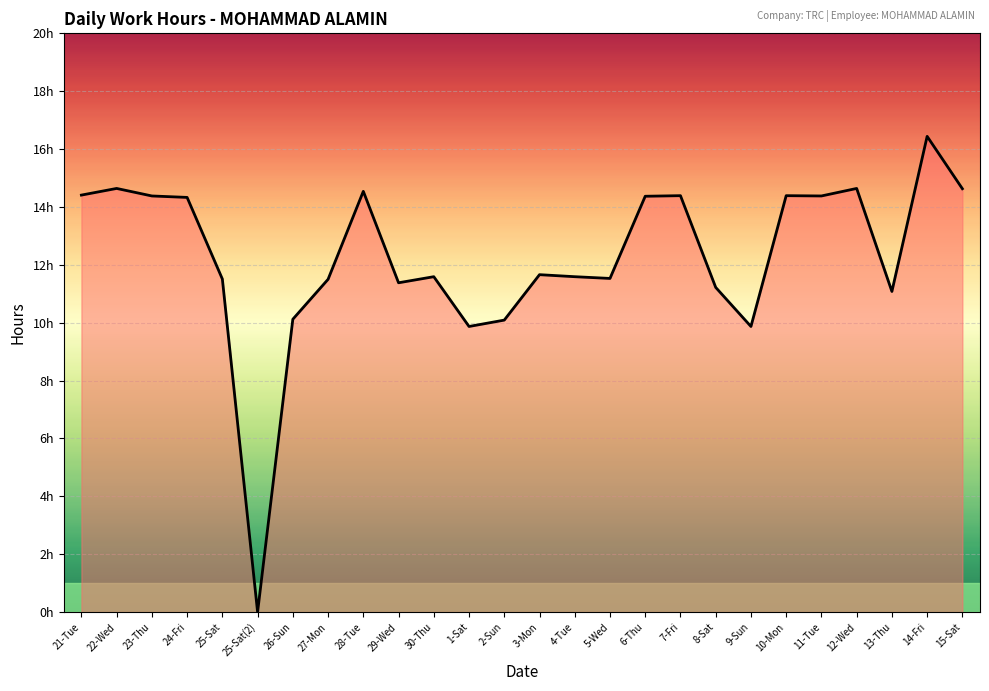

Is it true that the value at 29-Wed is 16.0?

False